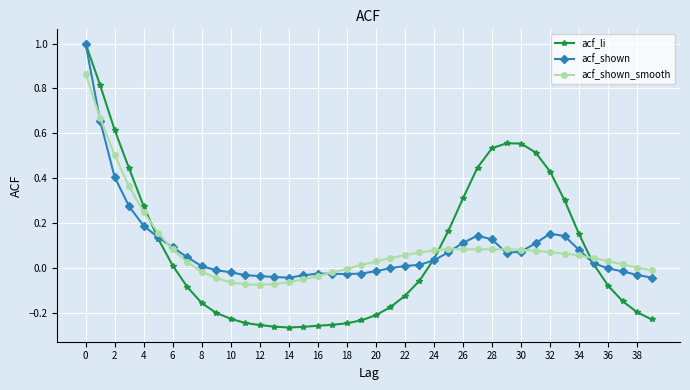

How many series are shown in this chart?

3